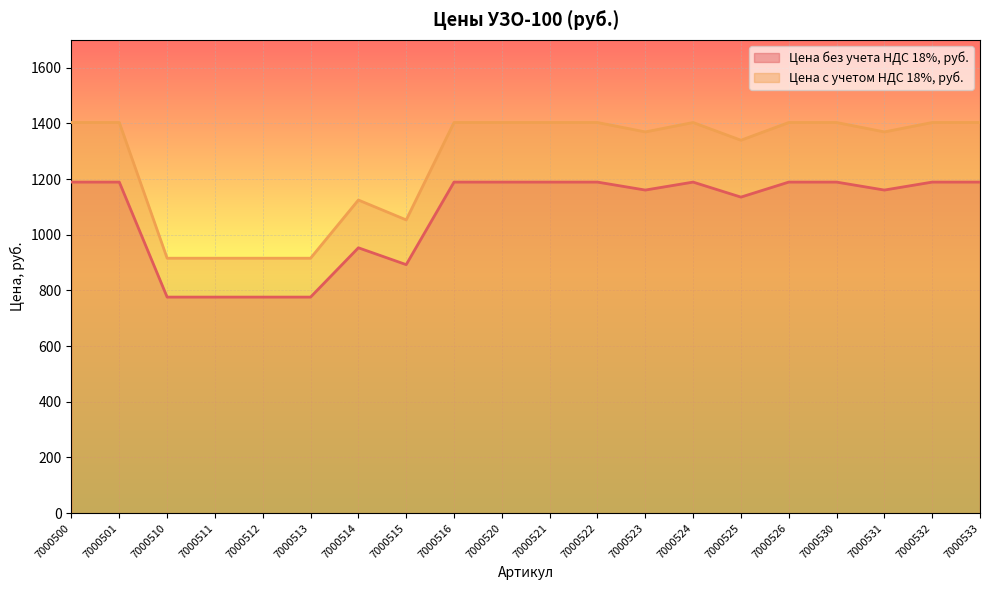

How many lines are shown in the chart?

2